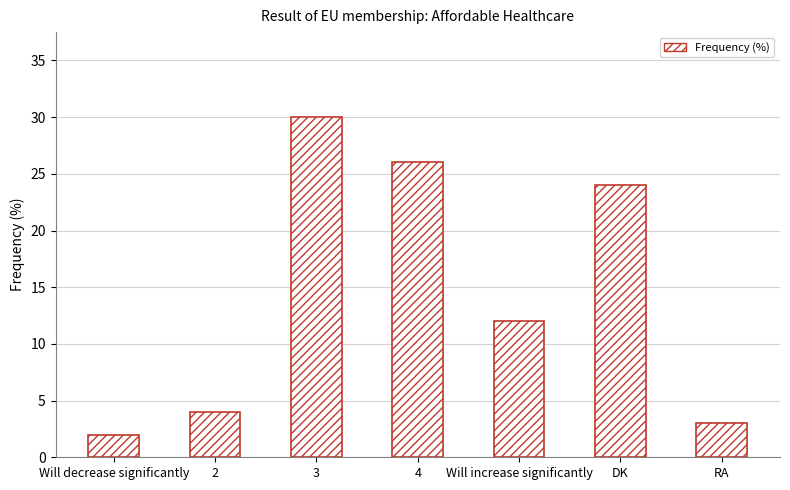

Rank the categories by value from lowest to highest.

Will decrease significantly, RA, 2, Will increase significantly, DK, 4, 3